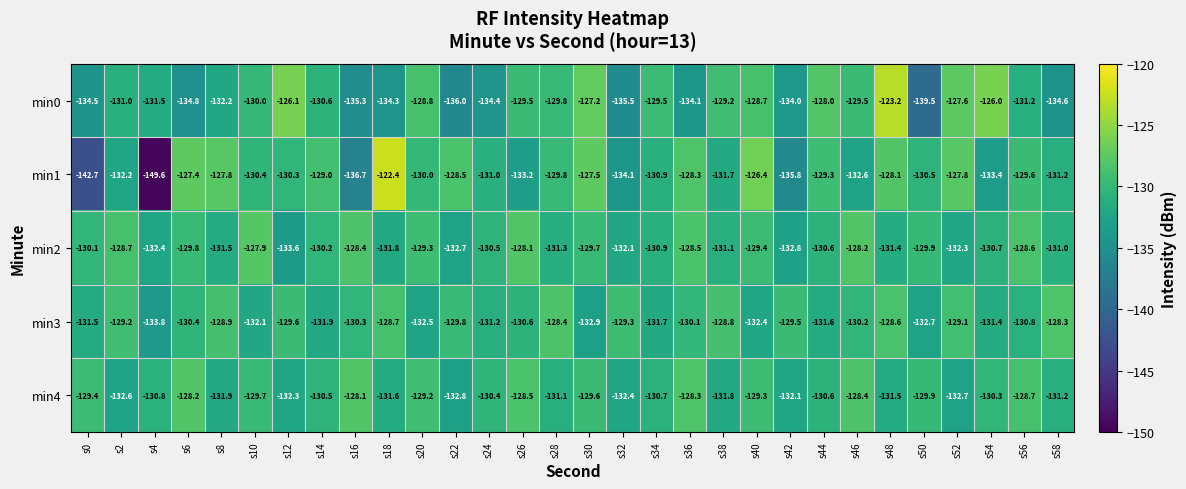

What is the difference between the min4 values at s56 and s34?

2.0